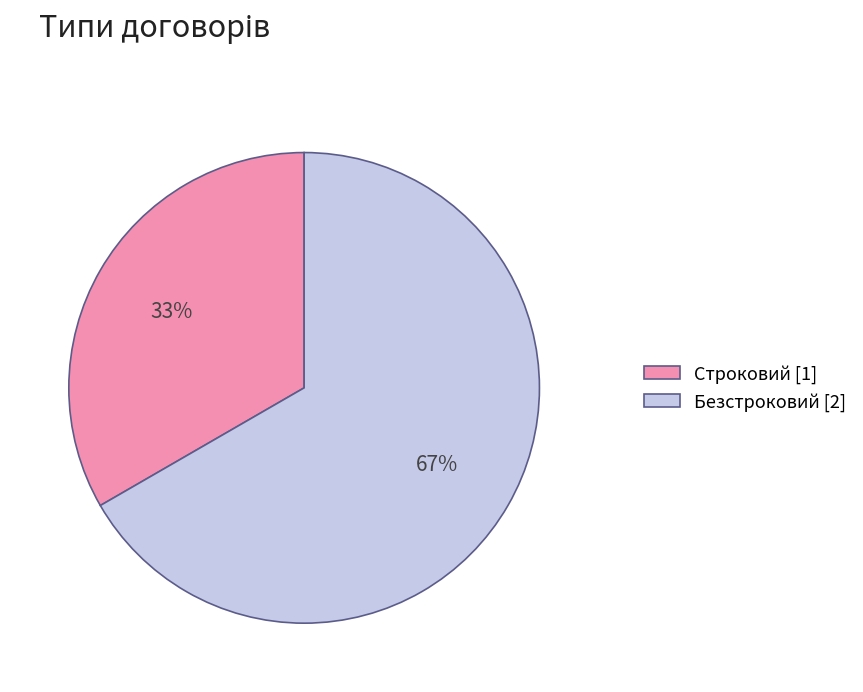

Which slice is the largest?

Безстроковий